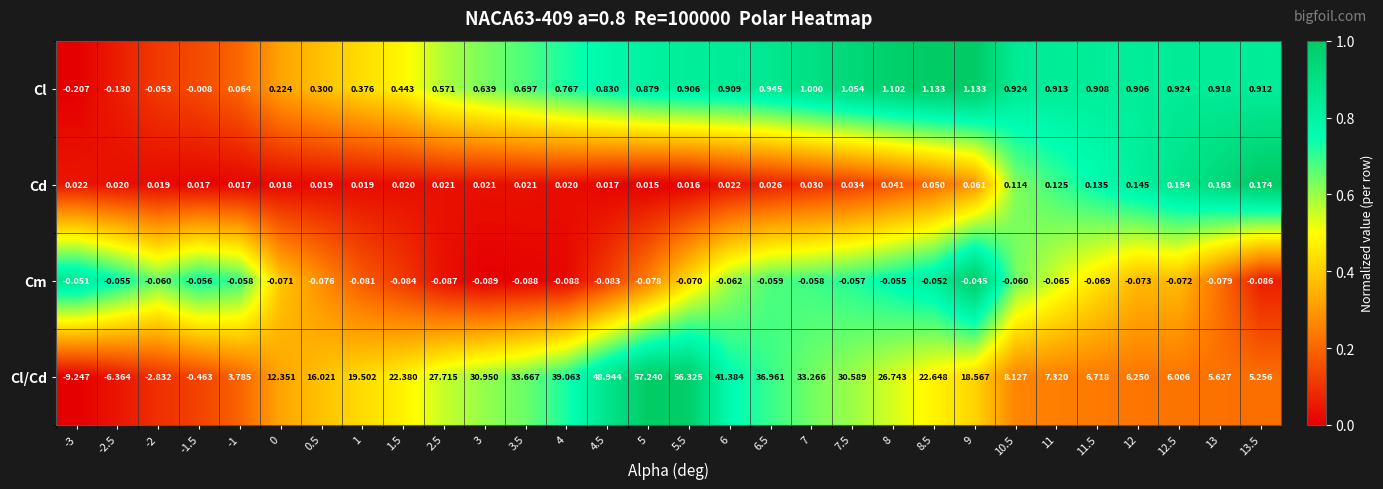

Is the value of Cm at -1.5 greater than the value of Cd at 0?

No